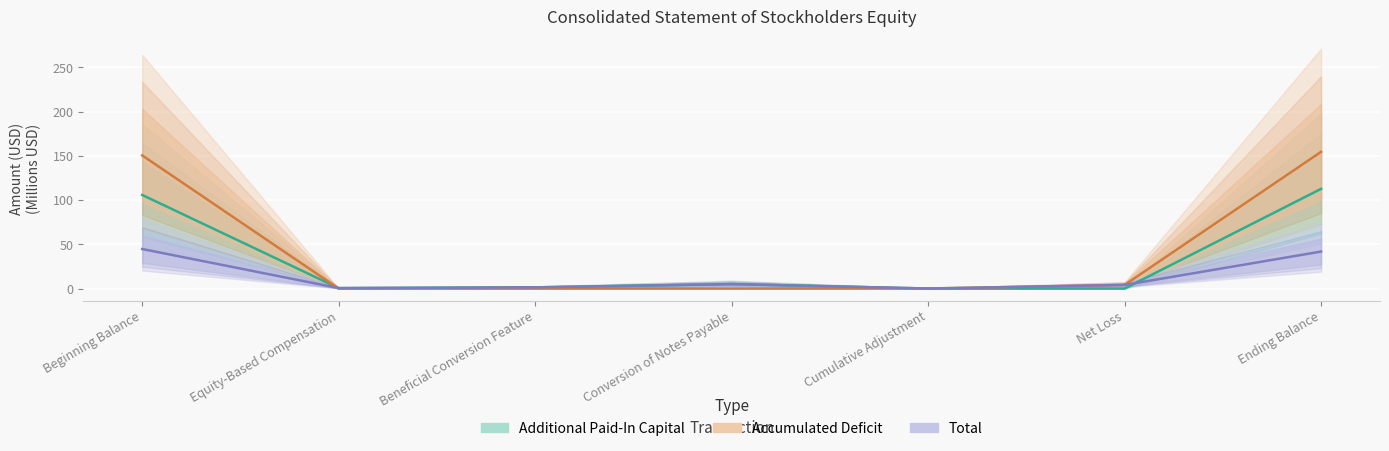

True or false: Accumulated Deficit has a value of 4.1 at Net Loss.

True